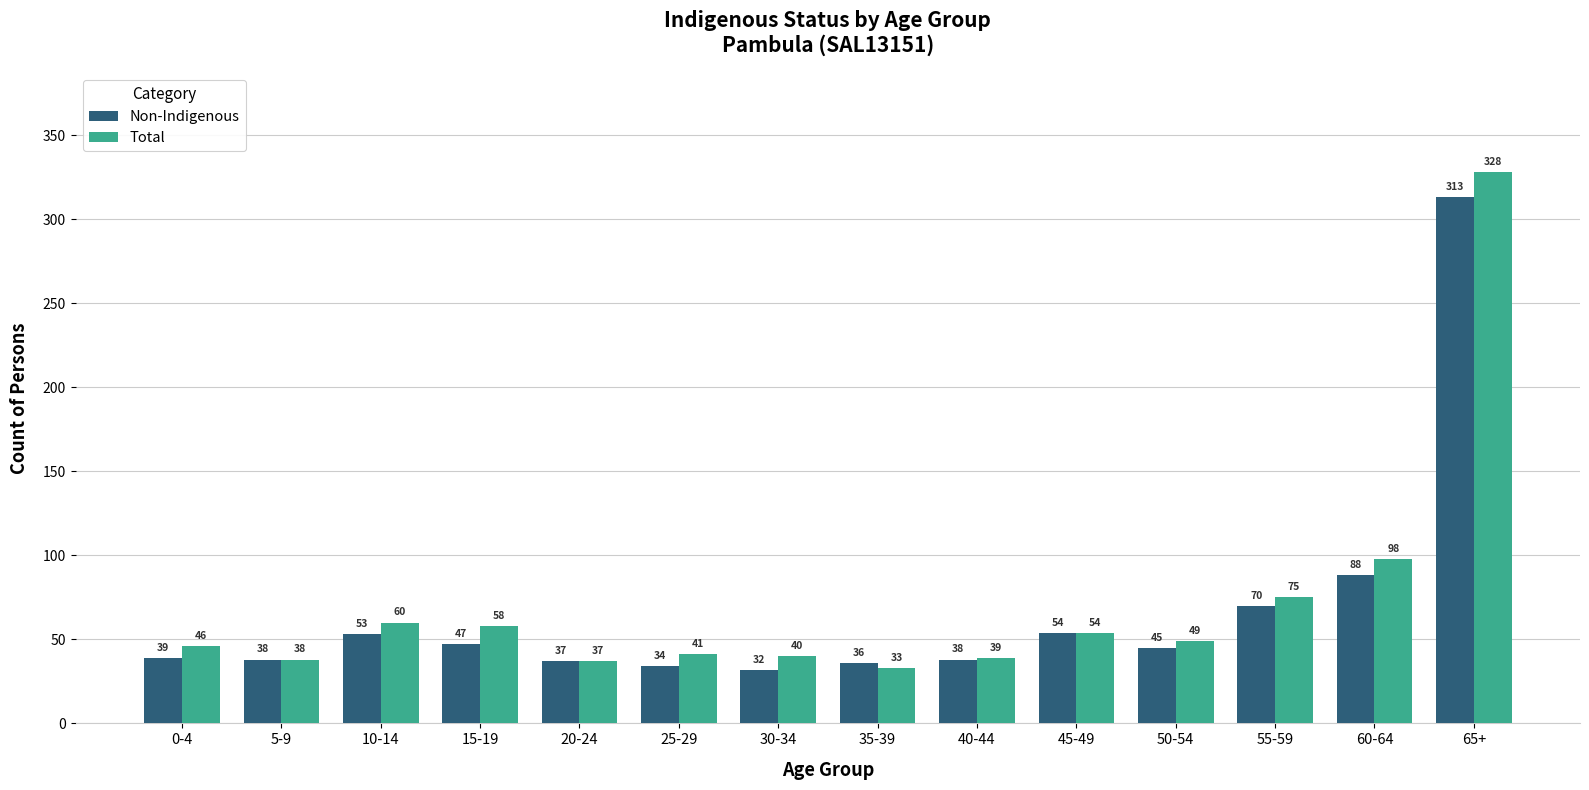

What is the label of the 1st bar from the left?

0-4